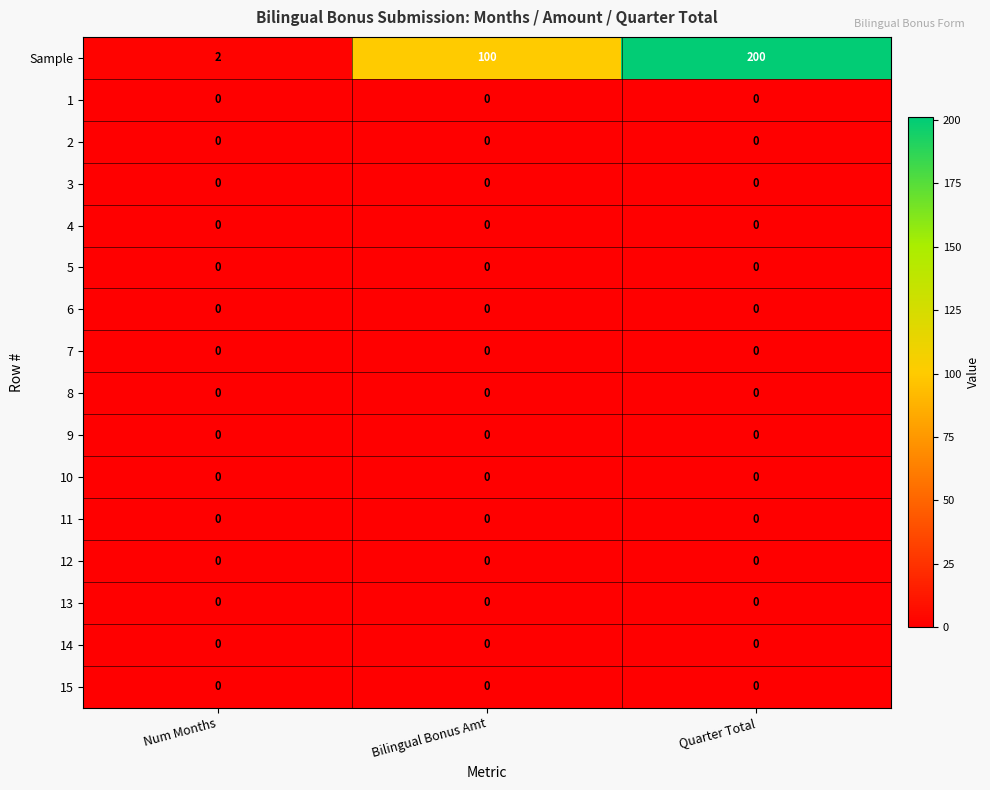

What is the sum of the Sample values at Quarter Total and Num Months?

202